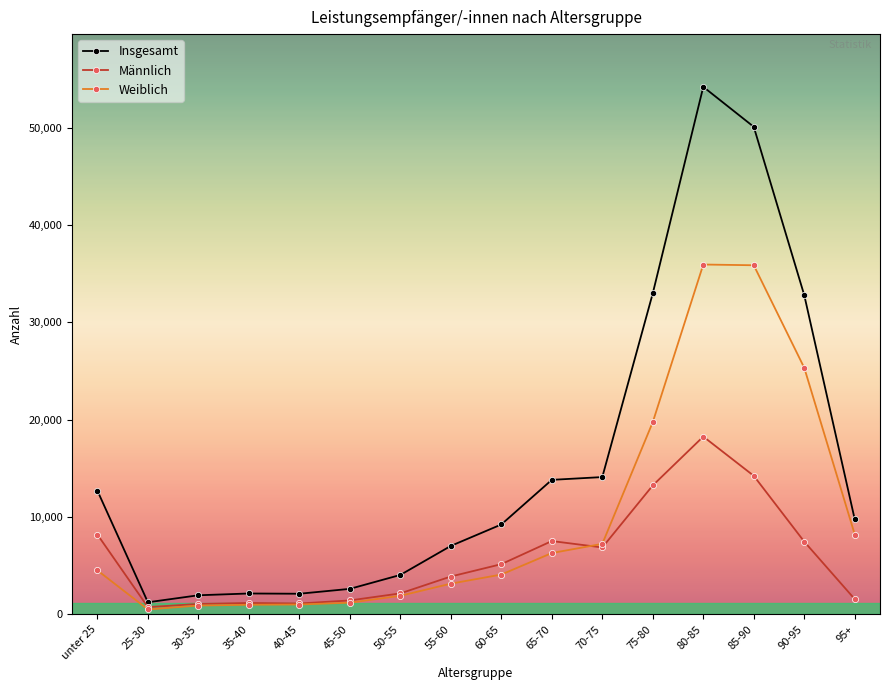

What position from the left is 45-50?

6